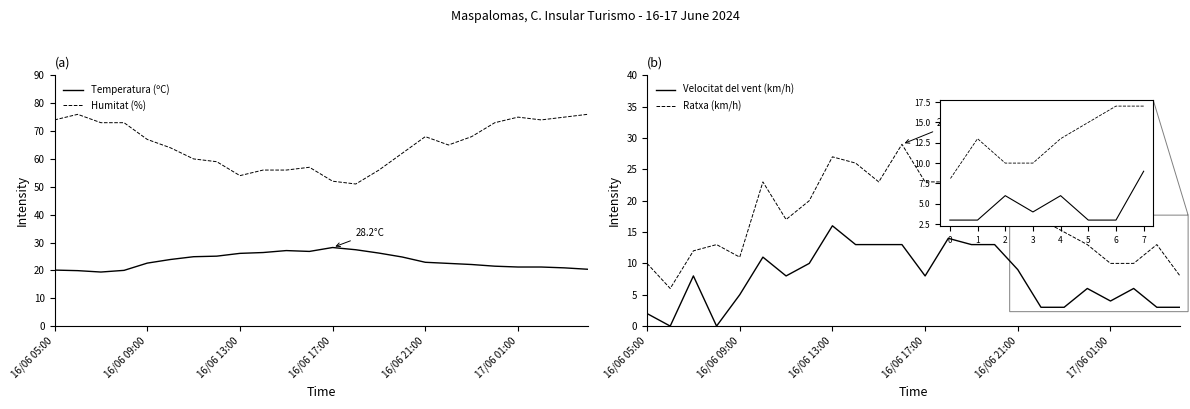

True or false: Ratxa (km/h) has more than 1 points higher than both neighbors.

True